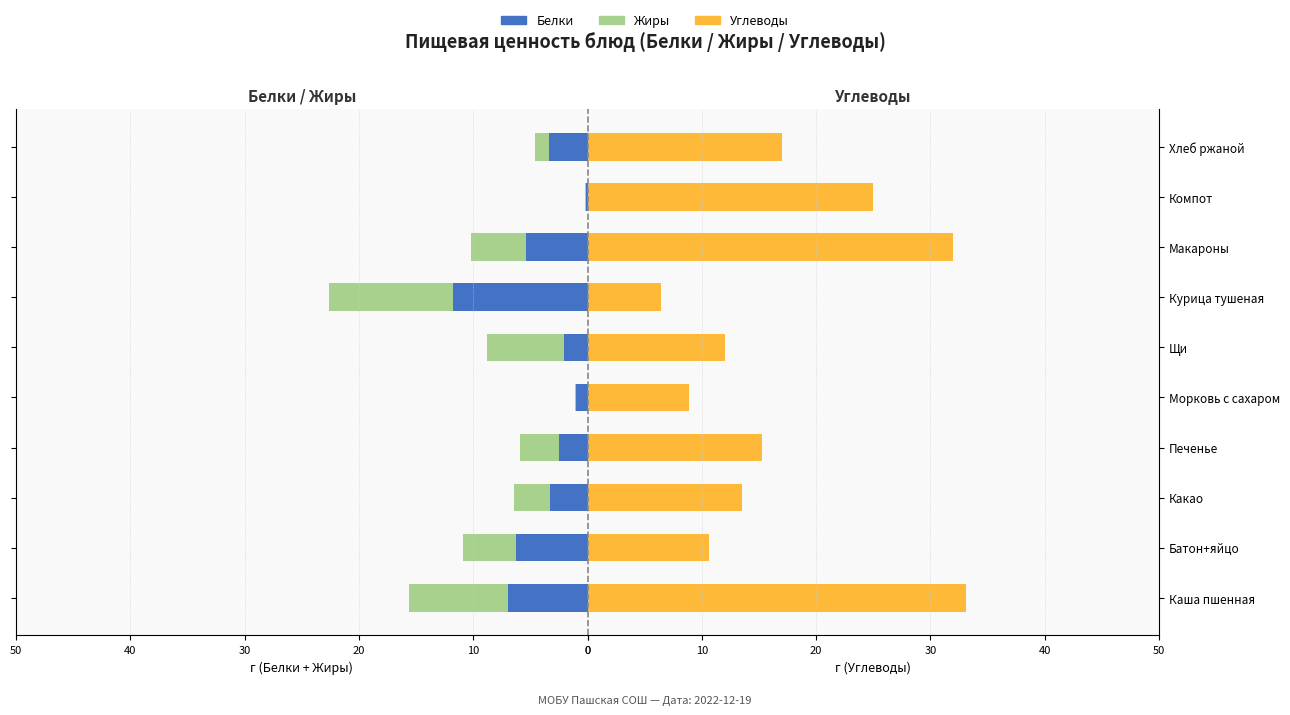

Does the chart contain any negative values?

Yes